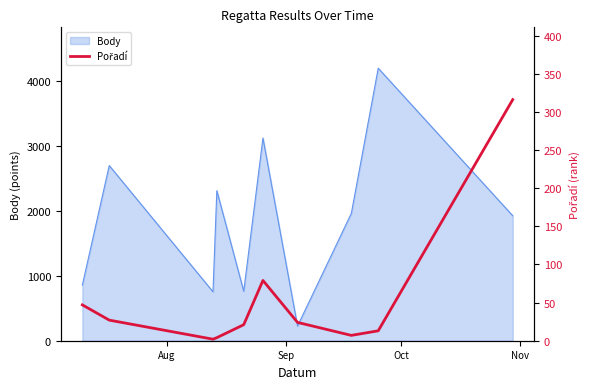

What is the ratio of the value at Sep to the value at Aug?

0.6